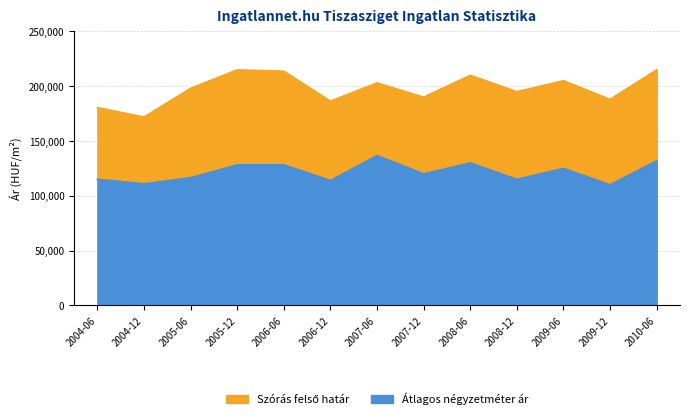

What is the total value across all series at 2009-12?

188000